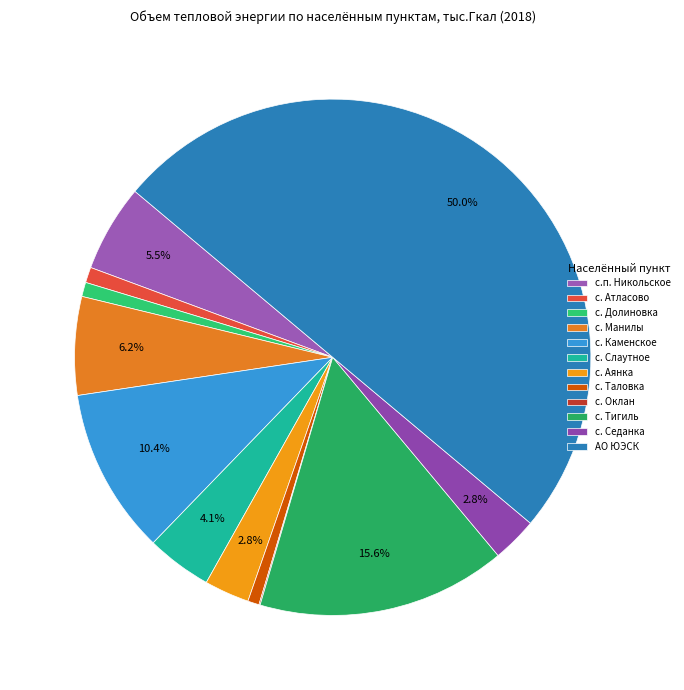

How many segments does this pie chart have?

12